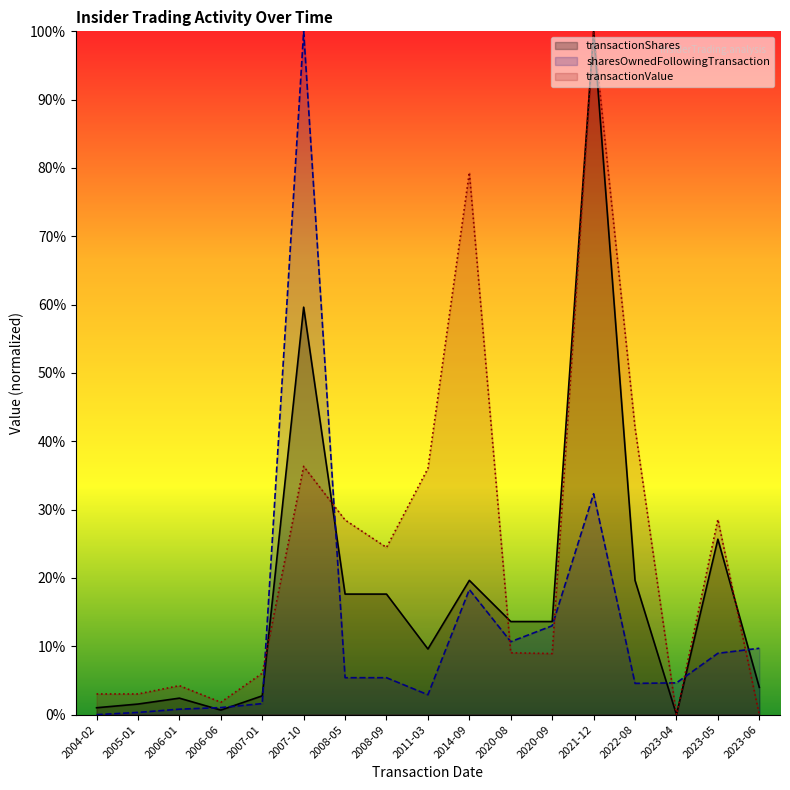

True or false: transactionValue has more than 2 interior local peaks.

True